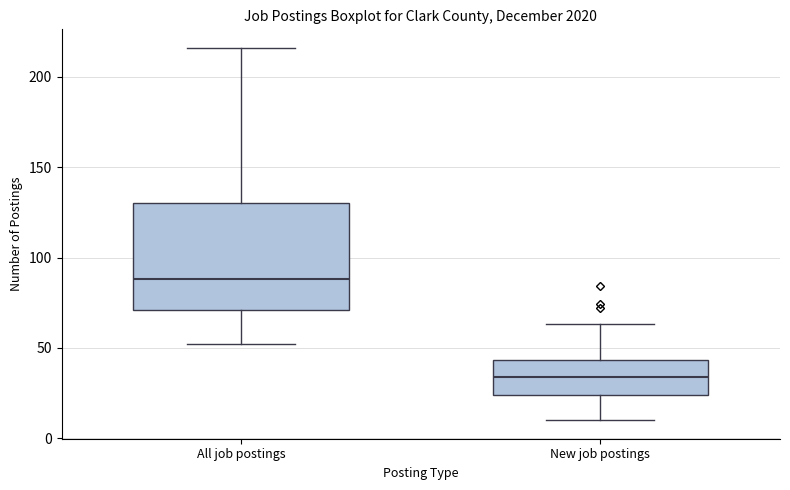

Reading left to right, read every box against the y-axis: the position of its median line, the range the box covers, and the ends of its whiskers. The values are not printed on the chart, so give them approximately, as read against the axis.

All job postings: median 90, box 70 to 130, whiskers 50 to 215
New job postings: median 35, box 25 to 45, whiskers 10 to 65